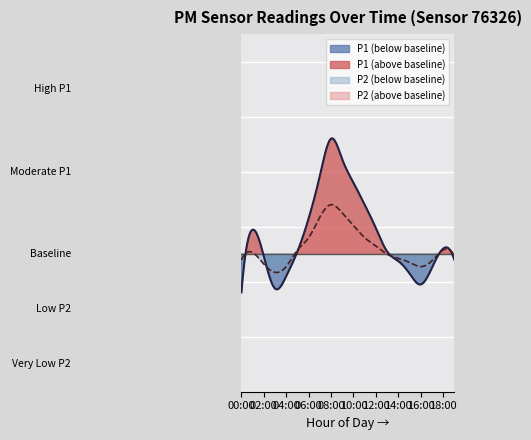

True or false: P1 and P2 intersect in this chart.

False